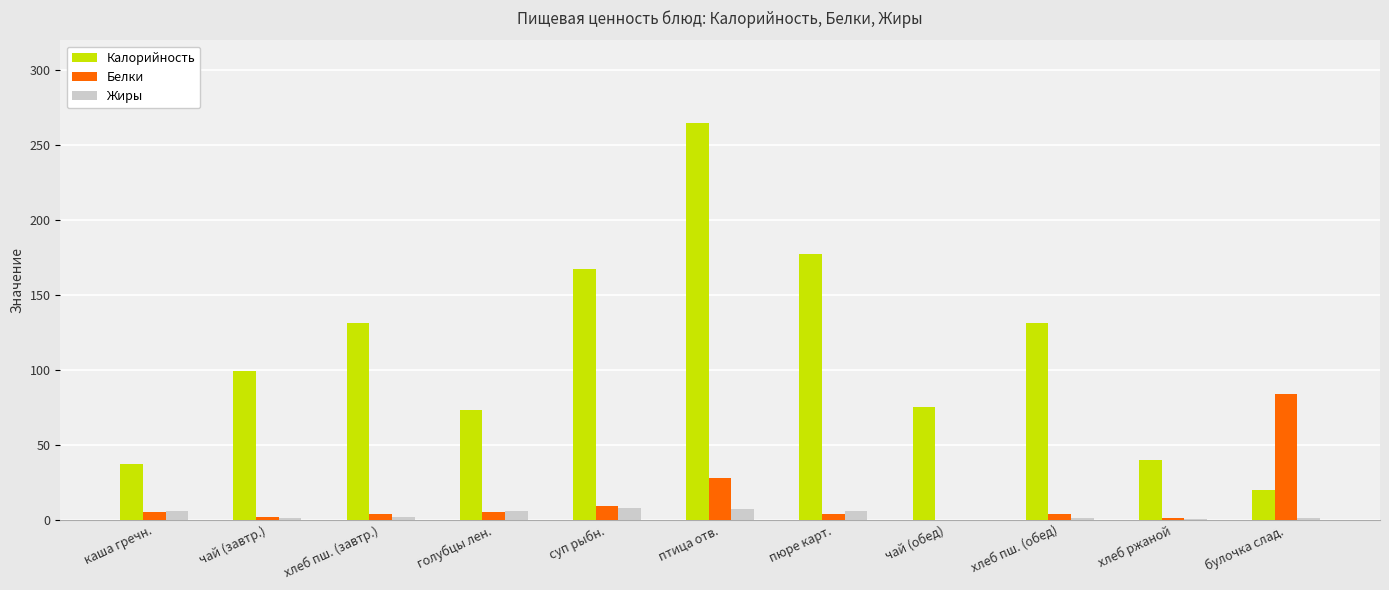

Is it true that Жиры equals 8.0 at суп рыбн.?

True